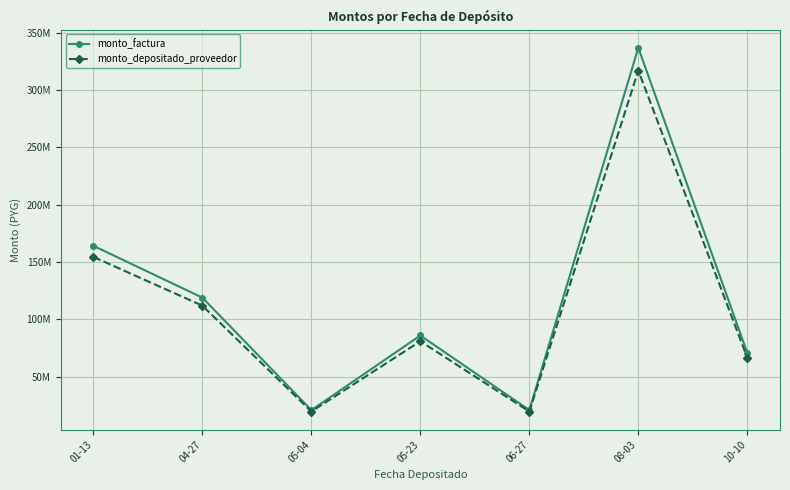

Does the chart have visible grid lines?

Yes